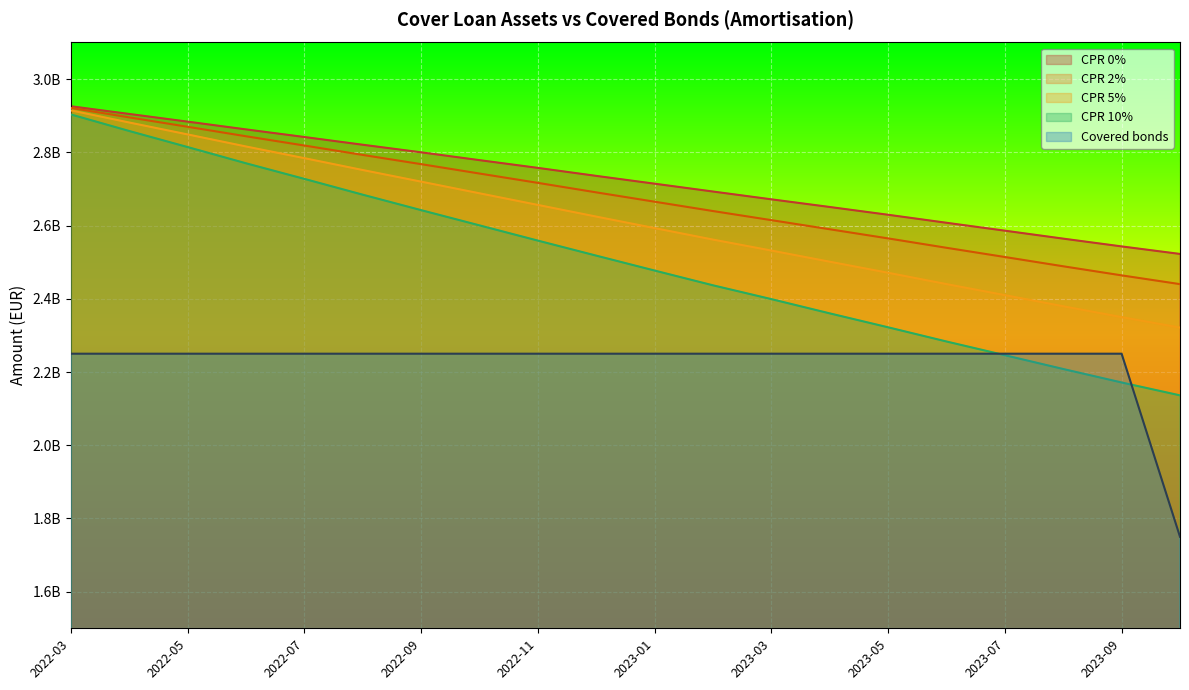

Reading left to right, extract all data points from this chart.

CPR 0%: 2022-03=2925899489.5	2022-04=2904846039.2	2022-05=2883862996.5	2022-06=2862667777.7	2022-07=2841876060.4	2022-08=2820737665.9	2022-09=2800072074.9	2022-10=2778691690.4	2022-11=2757526219.4	2022-12=2735688699.7	2023-01=2714354948.2	2023-02=2692934218.0	2023-03=2671655395.8	2023-04=2650721270.1	2023-05=2629476115.5	2023-06=2607607690.4	2023-07=2586012692.6	2023-08=2564259610.3	2023-09=2543037847.1	2023-10=2522457183.6
CPR 2%: 2022-03=2921416825.4	2022-04=2895476344.6	2022-05=2869842659.4	2022-06=2843918792.8	2022-07=2818629126.8	2022-08=2792918602.6	2022-09=2767754530.7	2022-10=2742112589.4	2022-11=2716610343.5	2022-12=2690673096.0	2023-01=2665162397.8	2023-02=2639645237.9	2023-03=2614775341.4	2023-04=2589886804.7	2023-05=2564912243.4	2023-06=2539266672.0	2023-07=2514104190.3	2023-08=2488727751.7	2023-09=2463944955.8	2023-10=2439992781.1
CPR 5%: 2022-03=2914705244.0	2022-04=2881477483.3	2022-05=2848938428.3	2022-06=2816023406.6	2022-07=2784112447.4	2022-08=2751700787.5	2022-09=2719972997.7	2022-10=2688141169.6	2022-11=2656367954.4	2022-12=2624530269.8	2023-01=2593035245.7	2023-02=2561677172.2	2023-03=2531712188.2	2023-04=2501236902.5	2023-05=2471020352.7	2023-06=2440092091.3	2023-07=2409966157.5	2023-08=2379573674.1	2023-09=2349886354.3	2023-10=2321315474.7
CPR 10%: 2022-03=2903552302.8	2022-04=2858293758.9	2022-05=2814432113.4	2022-06=2770132828.8	2022-07=2727515261.3	2022-08=2684344462.7	2022-09=2642154741.4	2022-10=2600529664.3	2022-11=2558907527.5	2022-12=2517874206.9	2023-01=2477122490.5	2023-02=2436801089.8	2023-03=2399081632.0	2023-04=2360163775.2	2023-05=2322093585.6	2023-06=2283317121.3	2023-07=2245882562.9	2023-08=2208166792.5	2023-09=2171381822.3	2023-10=2136188577.5
Covered bonds: 2022-03=2250000000.0	2022-04=2250000000.0	2022-05=2250000000.0	2022-06=2250000000.0	2022-07=2250000000.0	2022-08=2250000000.0	2022-09=2250000000.0	2022-10=2250000000.0	2022-11=2250000000.0	2022-12=2250000000.0	2023-01=2250000000.0	2023-02=2250000000.0	2023-03=2250000000.0	2023-04=2250000000.0	2023-05=2250000000.0	2023-06=2250000000.0	2023-07=2250000000.0	2023-08=2250000000.0	2023-09=2250000000.0	2023-10=1750000000.0